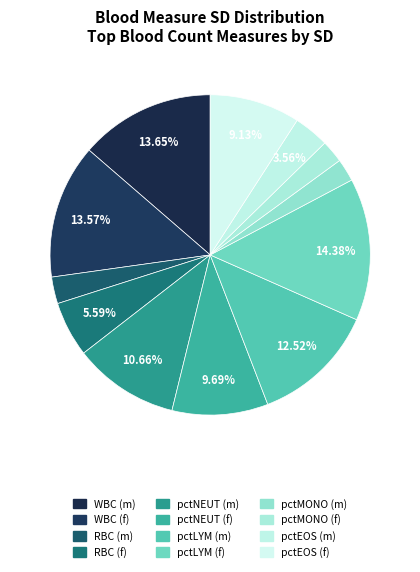

How many segments does this pie chart have?

12